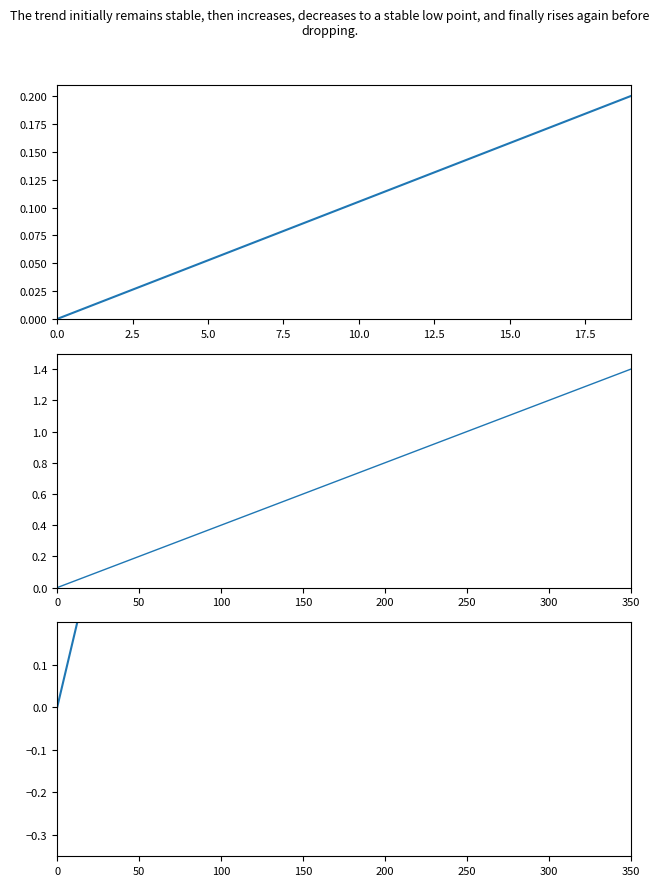

What is the label of the 7th point from the left?

15.0